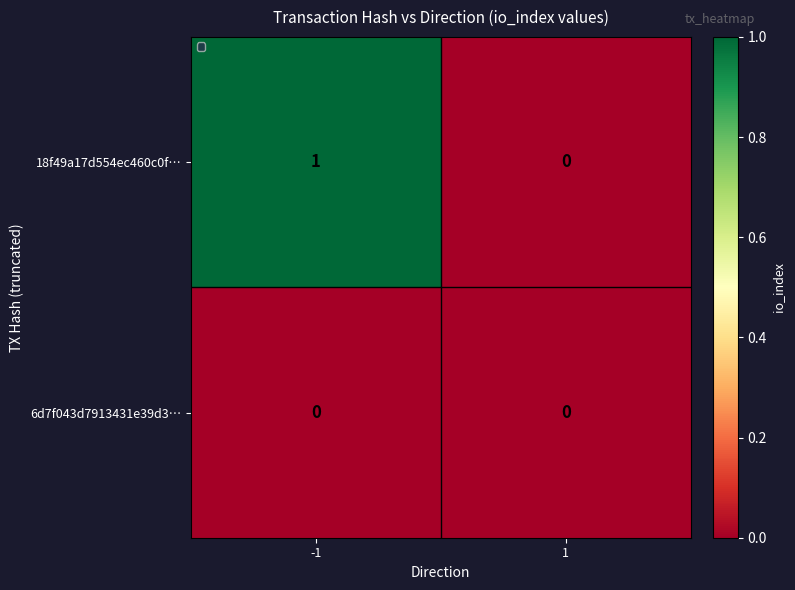

Is it true that 18f49a17d554ec460c0f… equals 1 at 1?

False